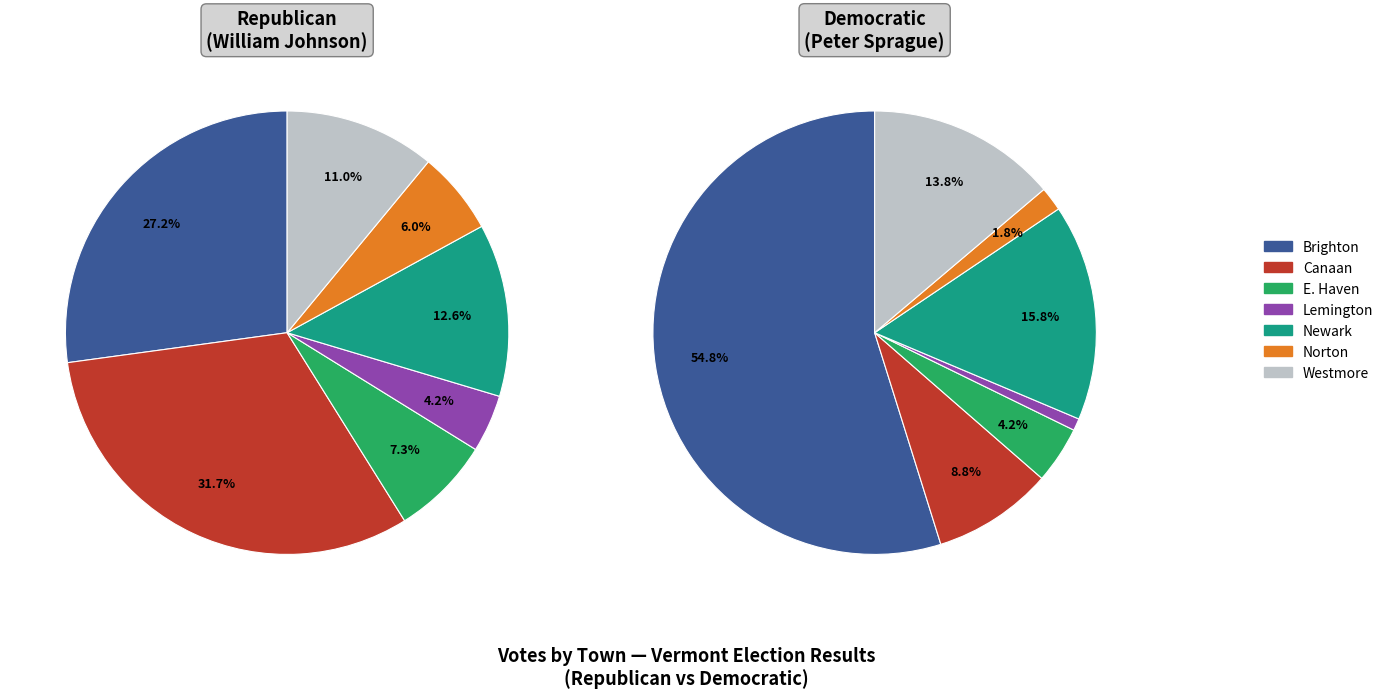

To the nearest percent, what is the average slice percentage?

14%